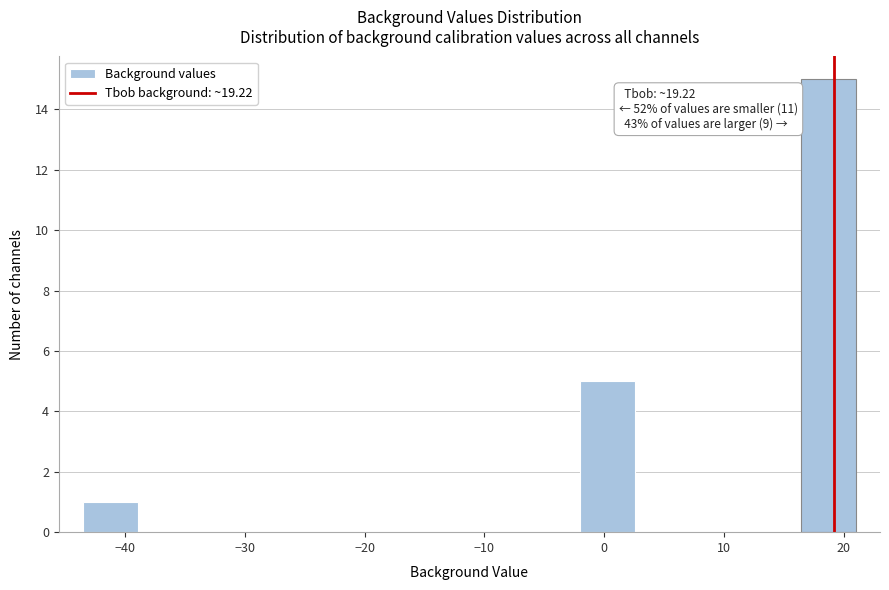

Which range on the x-axis has the tallest bar?

16 to 21